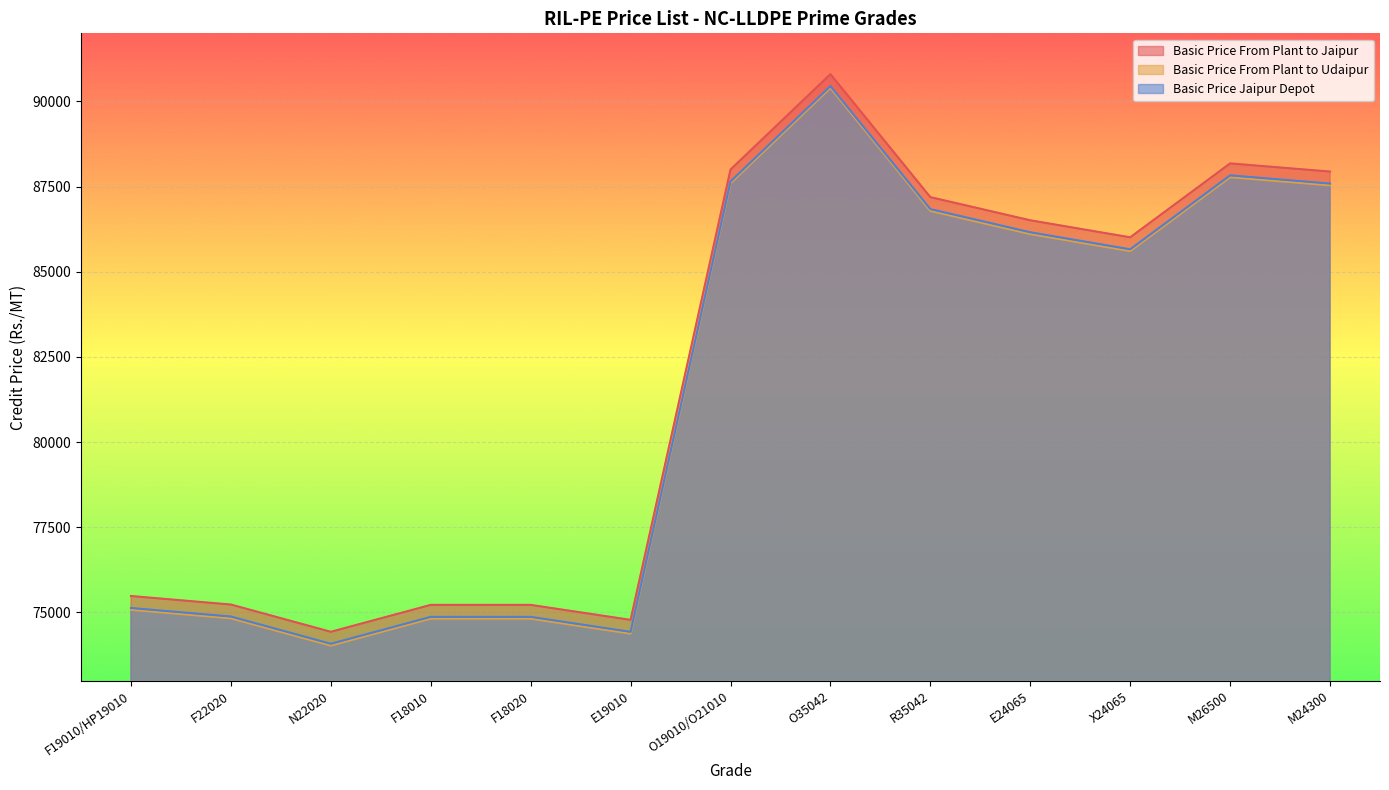

What position from the left is F19010/HP19010?

1